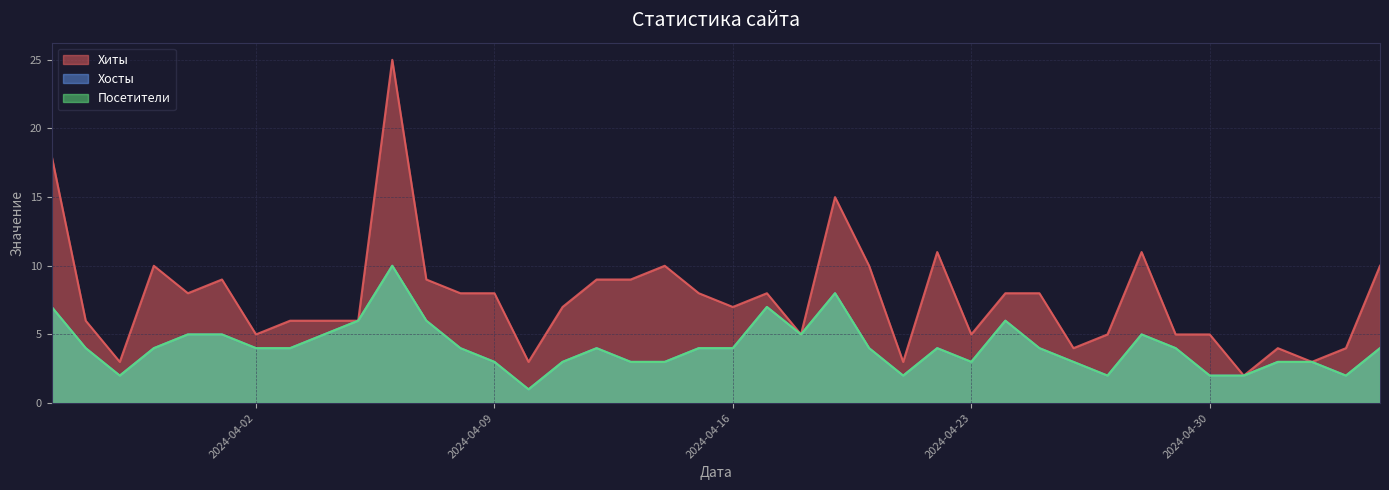

At which label is Посетители closest to 5?

2024-04-28